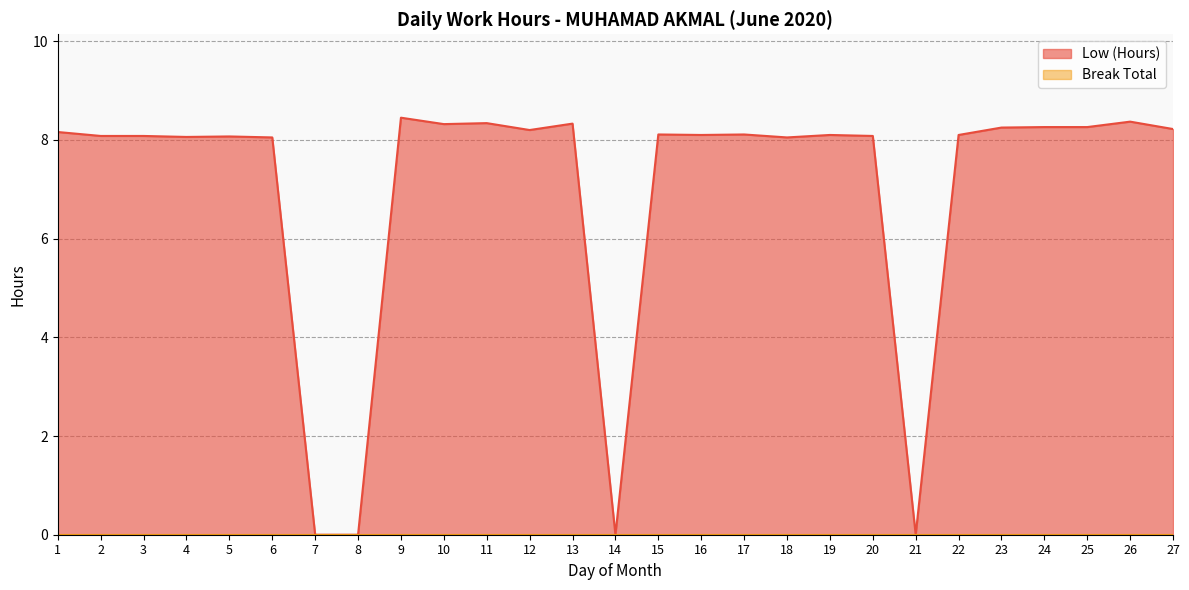

List the labels in order of value, smallest first.

7, 8, 14, 21, 6, 18, 4, 5, 2, 3, 20, 16, 19, 22, 15, 17, 1, 12, 27, 23, 24, 25, 10, 13, 11, 26, 9